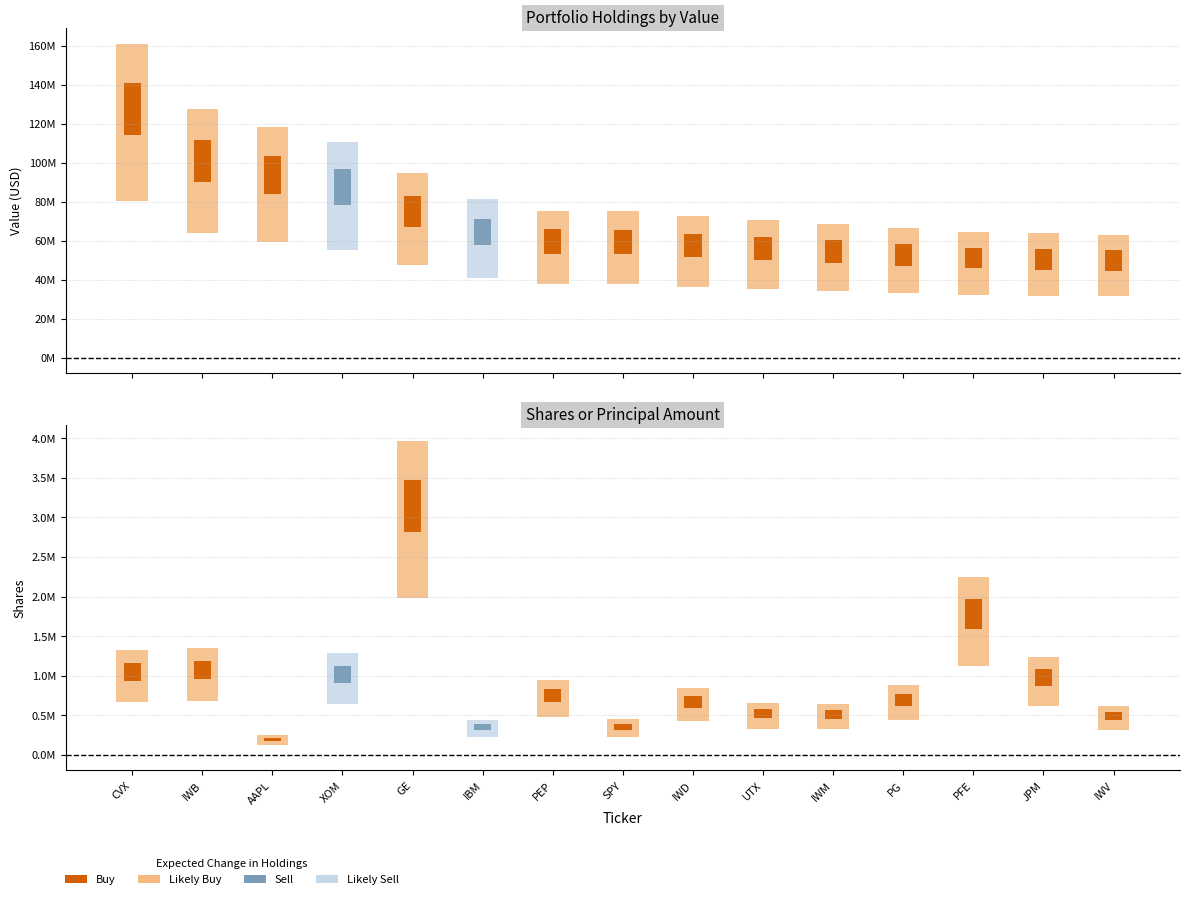

Between IWB and IWD, which is larger?

IWB